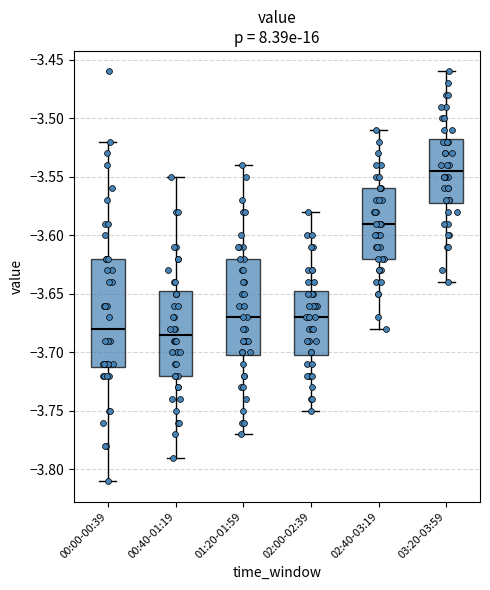

Reading left to right, read every box against the y-axis: the position of its median line, the range the box covers, and the ends of its whiskers. The values are not printed on the chart, so give them approximately, as read against the axis.

00:00-00:39: median -3.680, box -3.710 to -3.620, whiskers -3.810 to -3.520
00:40-01:19: median -3.685, box -3.720 to -3.645, whiskers -3.790 to -3.550
01:20-01:59: median -3.670, box -3.700 to -3.620, whiskers -3.770 to -3.540
02:00-02:39: median -3.670, box -3.700 to -3.645, whiskers -3.750 to -3.580
02:40-03:19: median -3.590, box -3.620 to -3.560, whiskers -3.680 to -3.510
03:20-03:59: median -3.545, box -3.570 to -3.515, whiskers -3.640 to -3.460